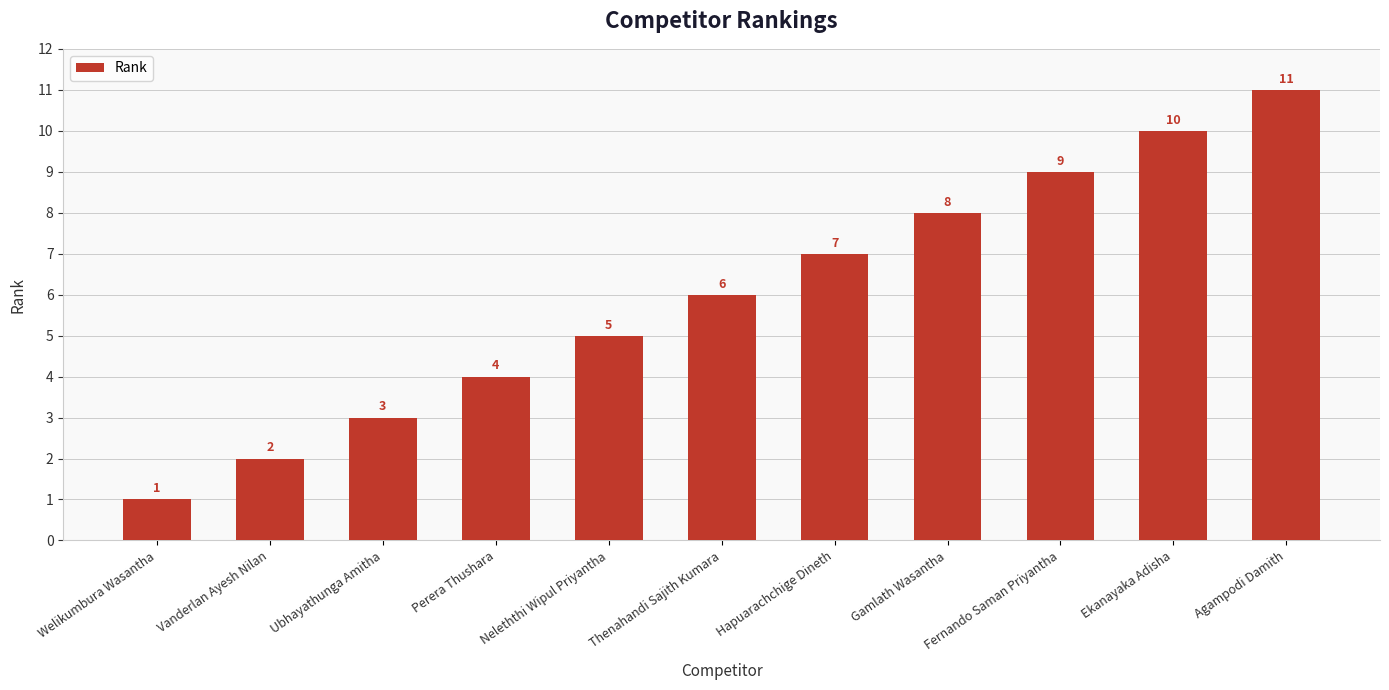

How many values are below 6?

5